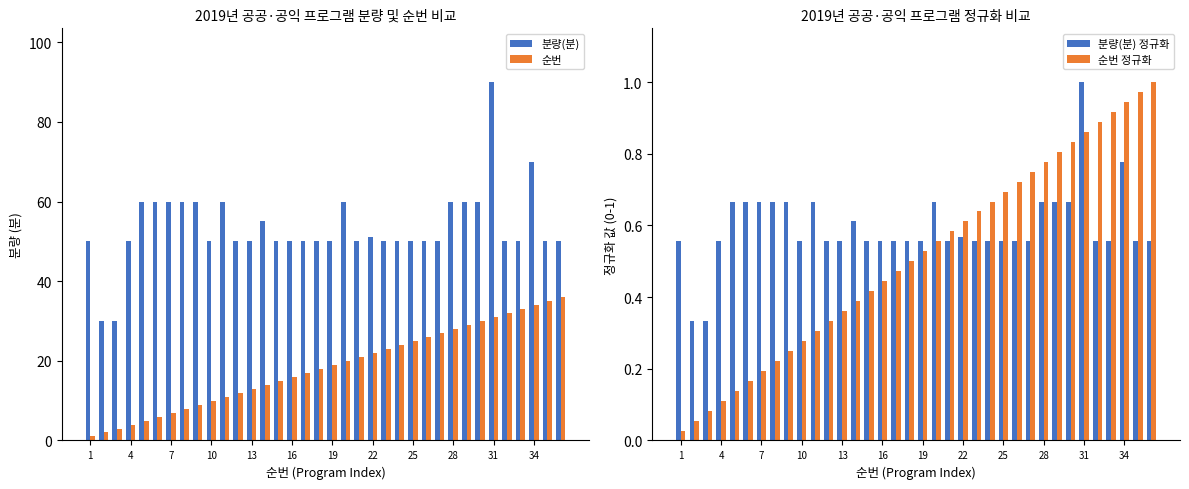

What is the spread (max minus min) of values at 1?

50.0